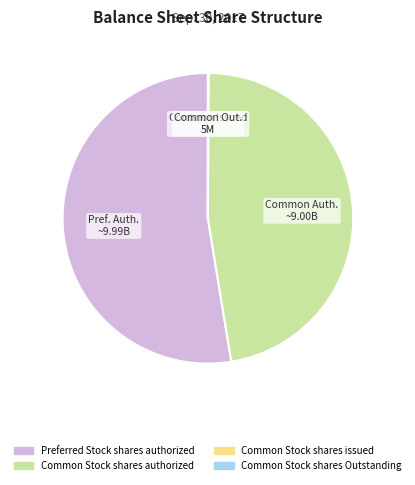

Which category accounts for the majority?

Preferred Stock shares authorized